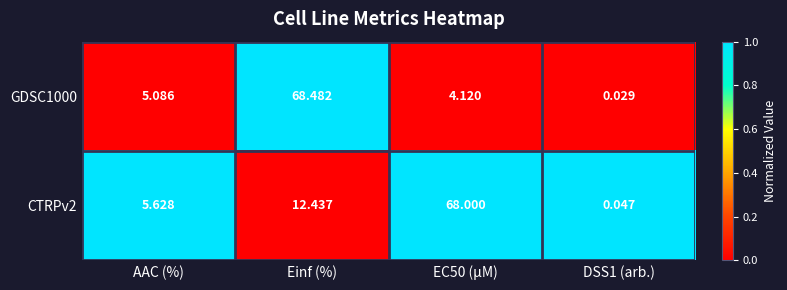

At which label is CTRPv2 closest to 34?

Einf (%)